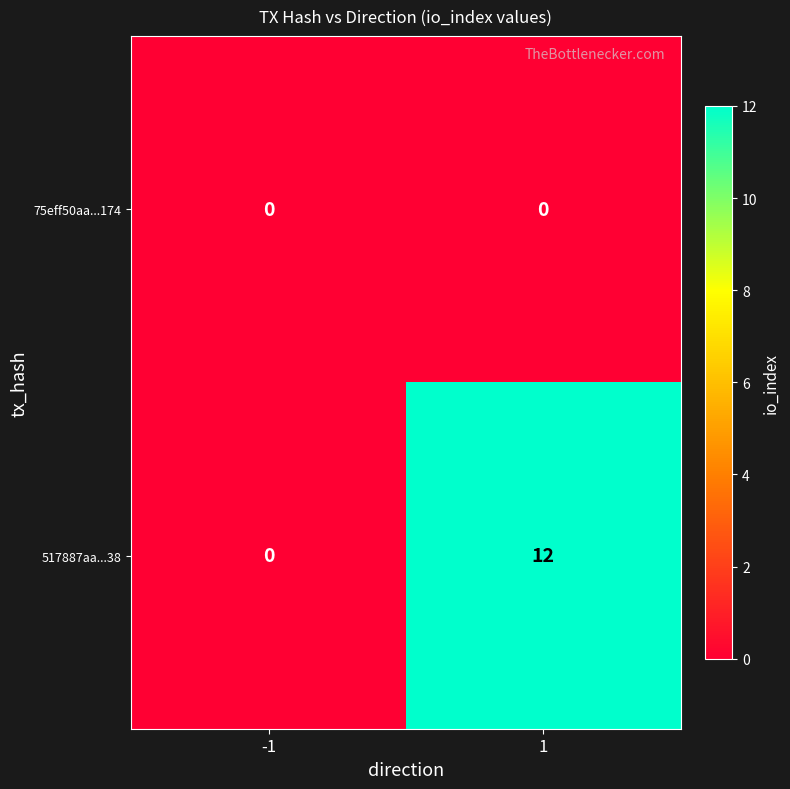

Which series has the largest range (max minus min)?

517887aa...38